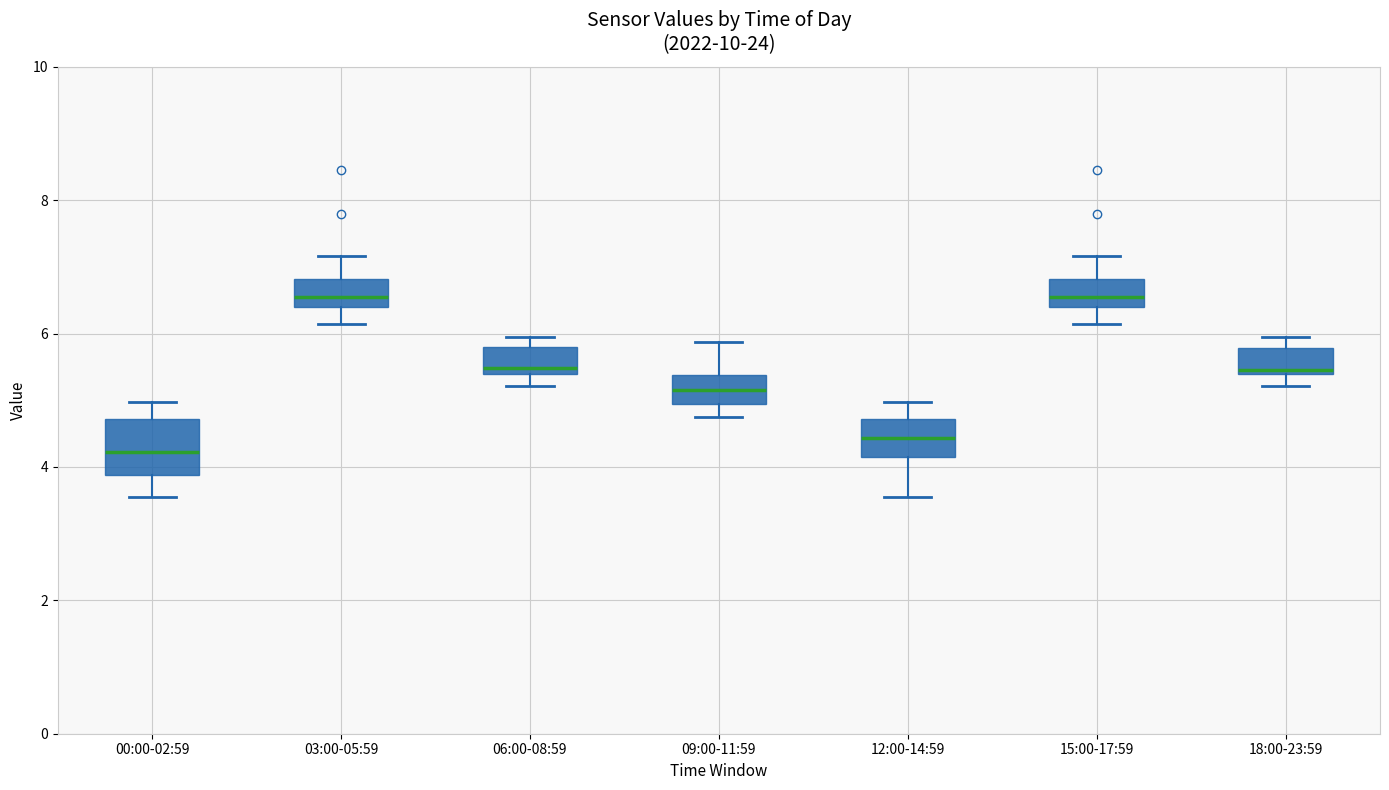

Comparing the boxes themselves (not the whiskers), which one is the tallest?

00:00-02:59